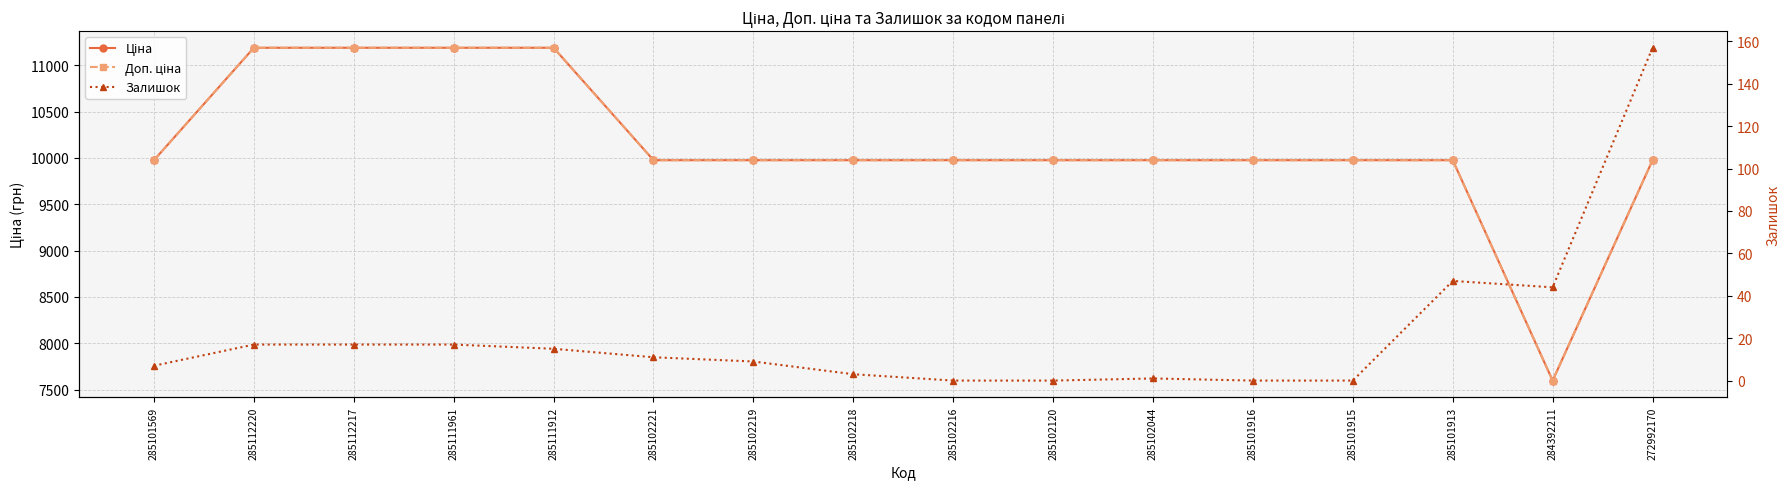

Where is Доп. ціна nearest to the value 9392?

285101569